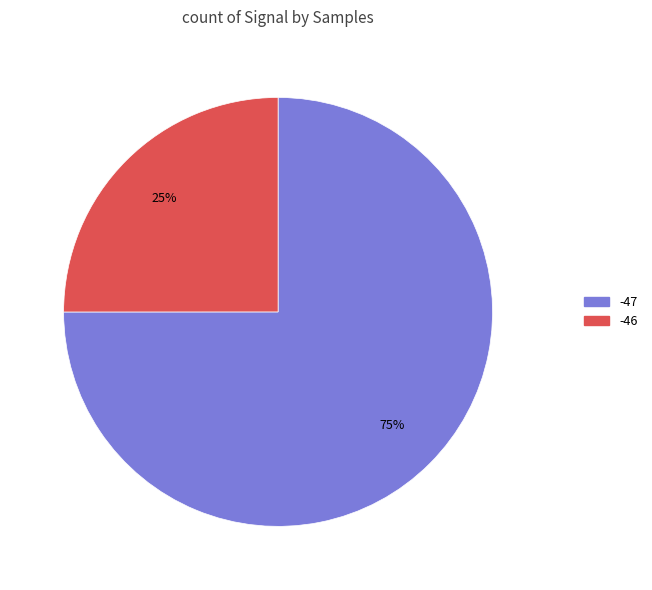

Is there any slice that represents more than half of the pie?

Yes